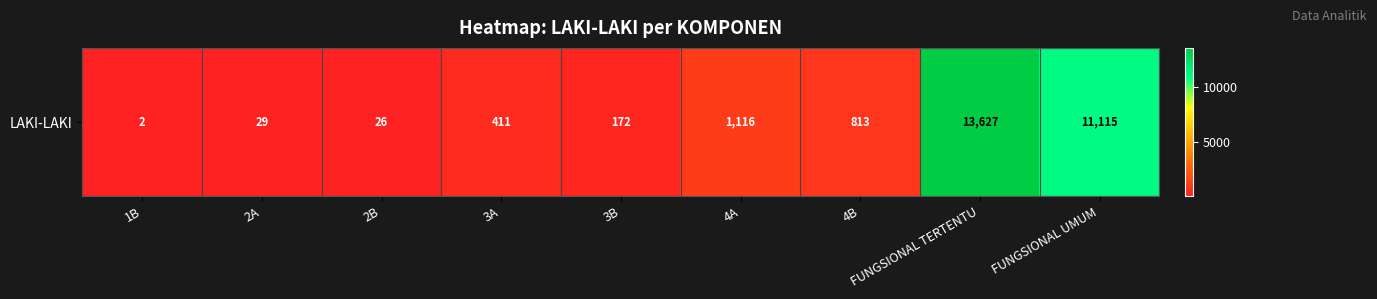

The chart shows a value of 39 at 2B. True or false?

False